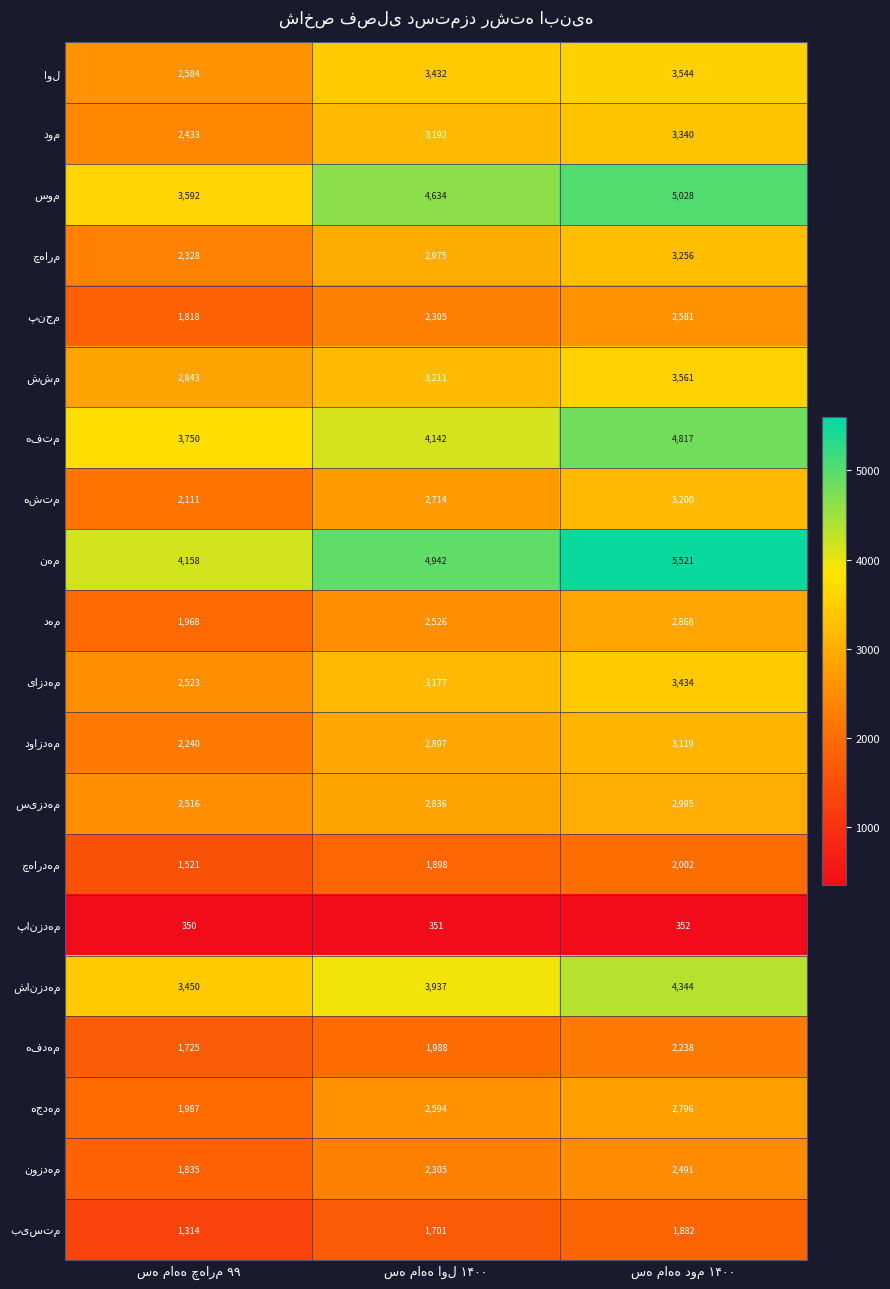

What is the smallest value displayed?

350